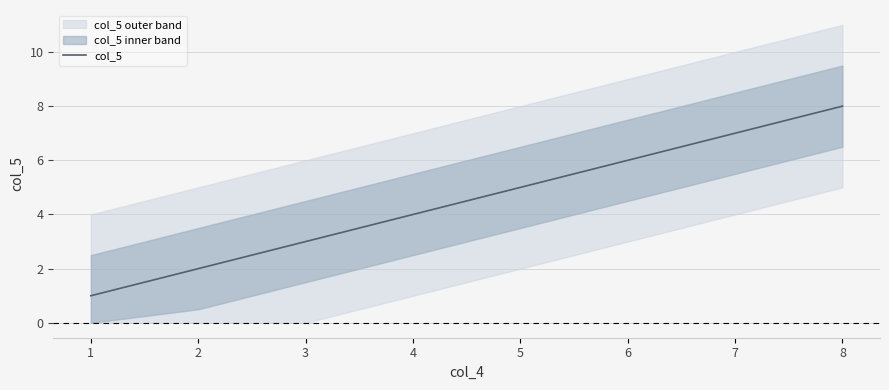

What is the average value?

4